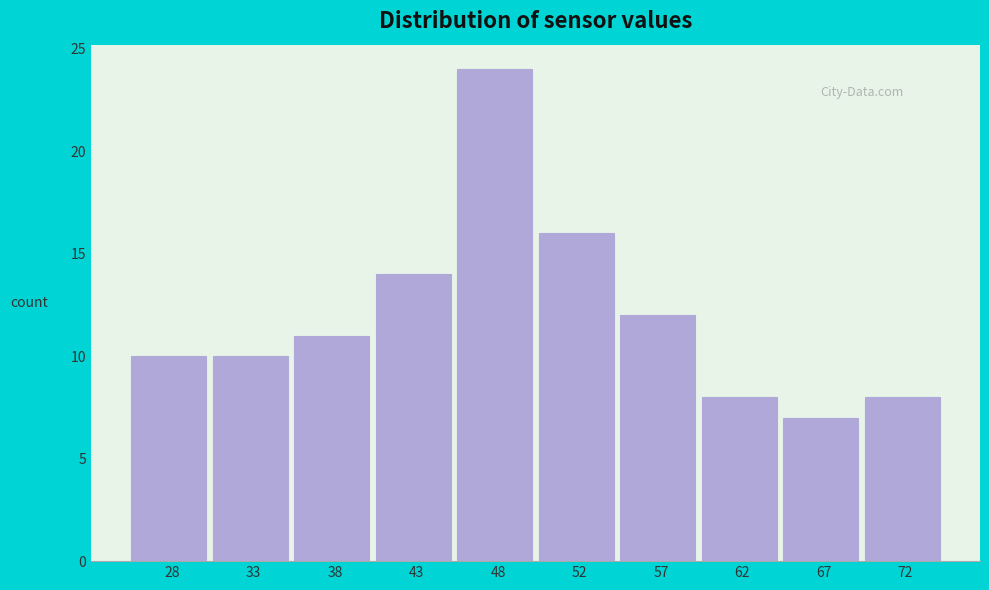

Reading left to right, list all the values displayed in this chart.

28=10	33=10	38=11	43=14	48=24	52=16	57=12	62=8	67=7	72=8